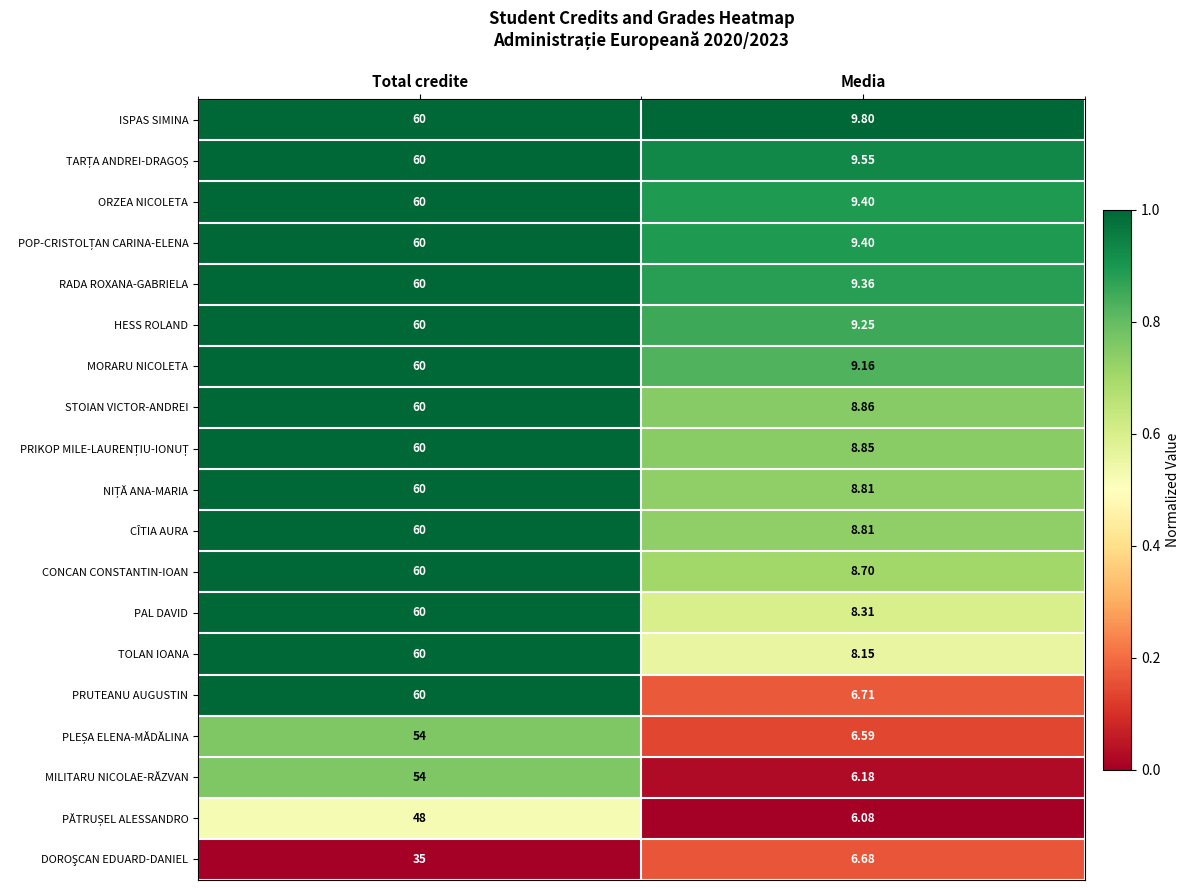

Which series has the largest range (max minus min)?

PRUTEANU AUGUSTIN